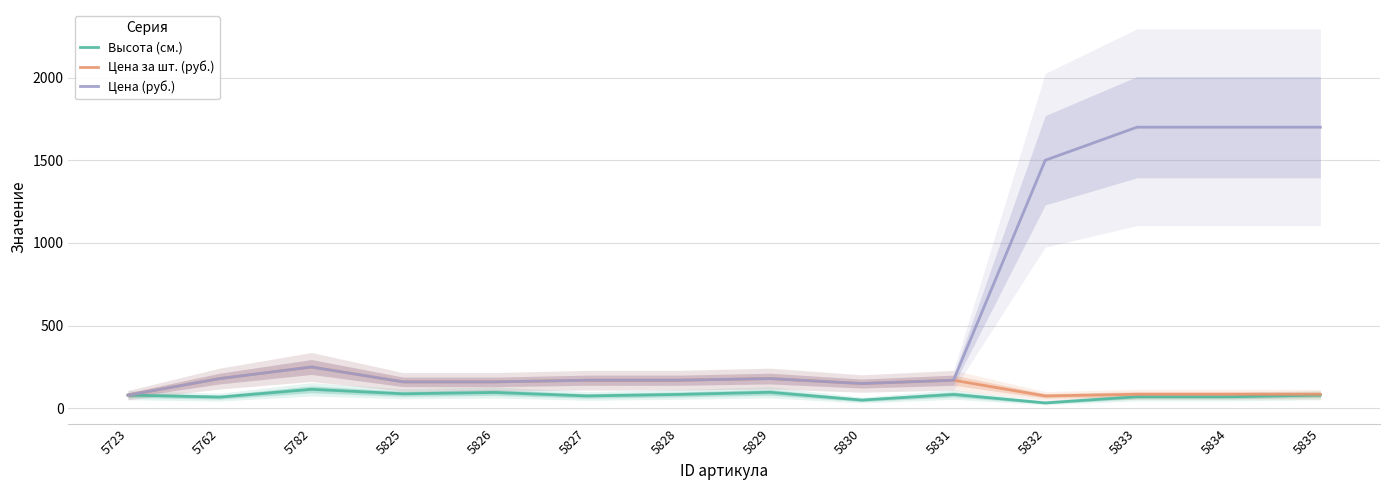

Where is Цена (руб.) nearest to the value 890?

5832